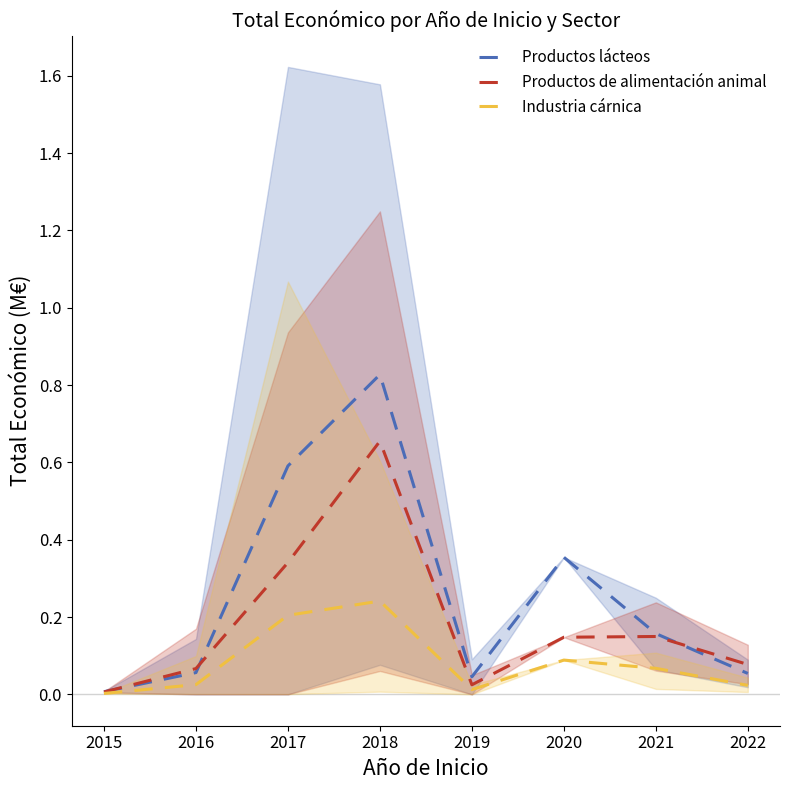

True or false: Industria cárnica and Productos lácteos cross at least once.

False